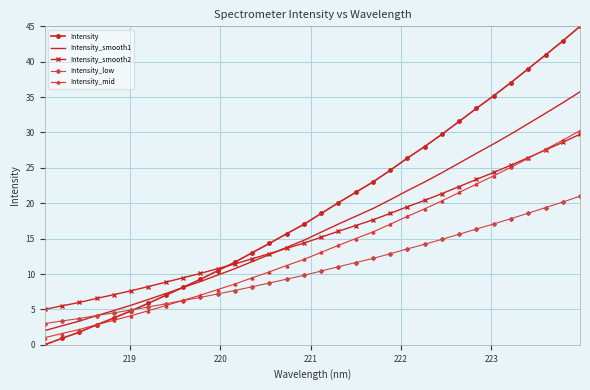

Which series has the largest total across all categories?

Intensity